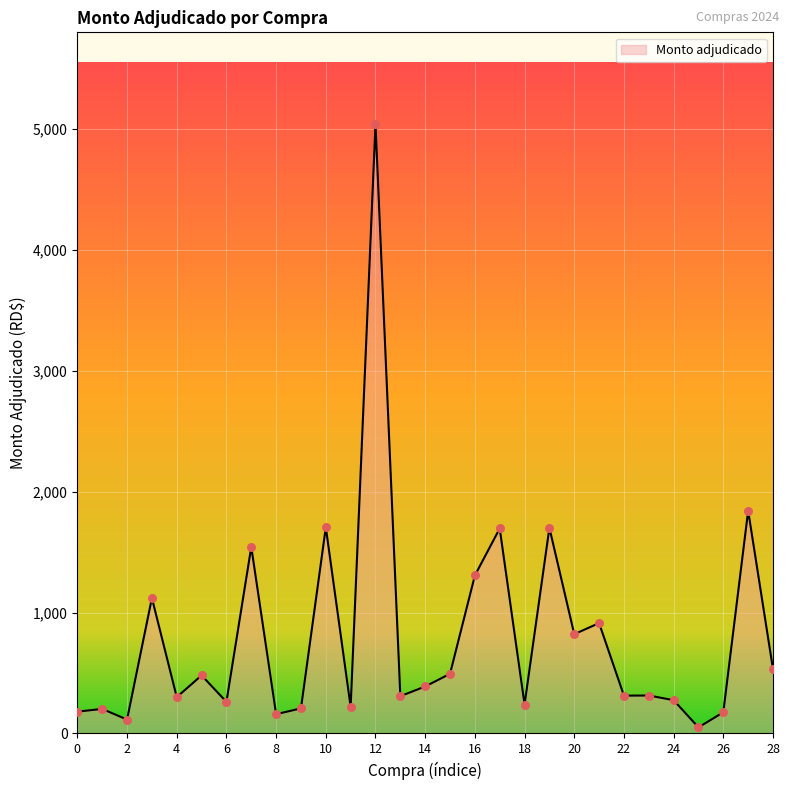

How many lines are shown in the chart?

1